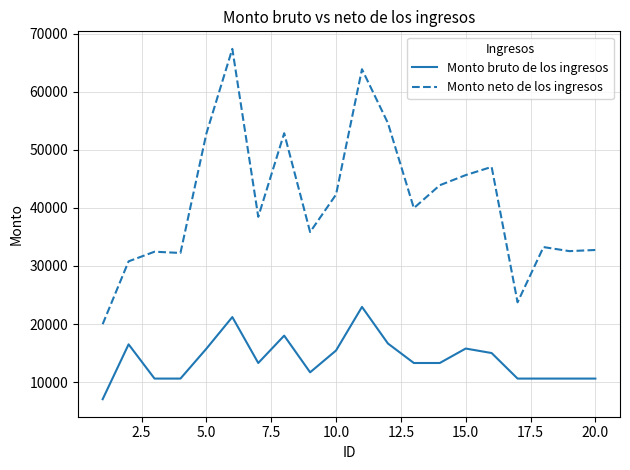

Which series has the largest total across all categories?

Monto neto de los ingresos